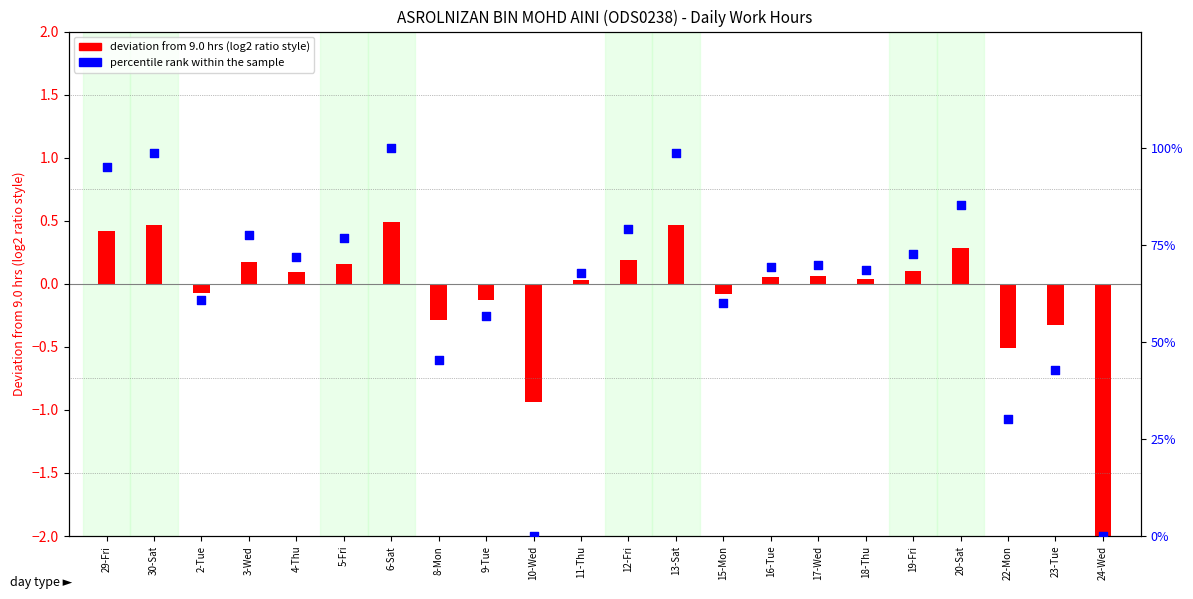

What is the change in value from 3-Wed to 19-Fri?

-4.9